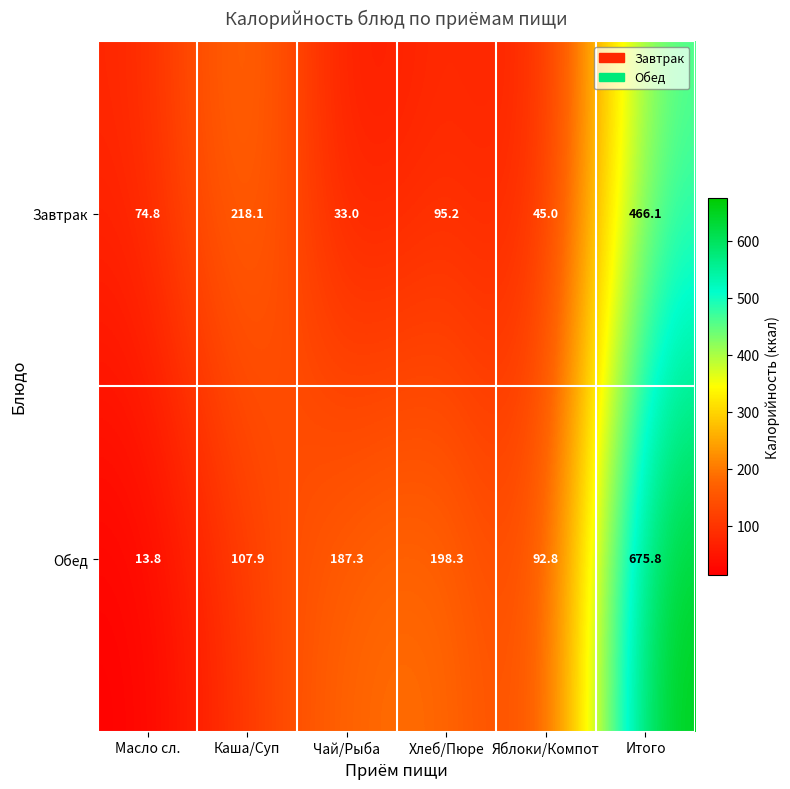

Where does the Завтрак series first go above 95?

Каша/Суп